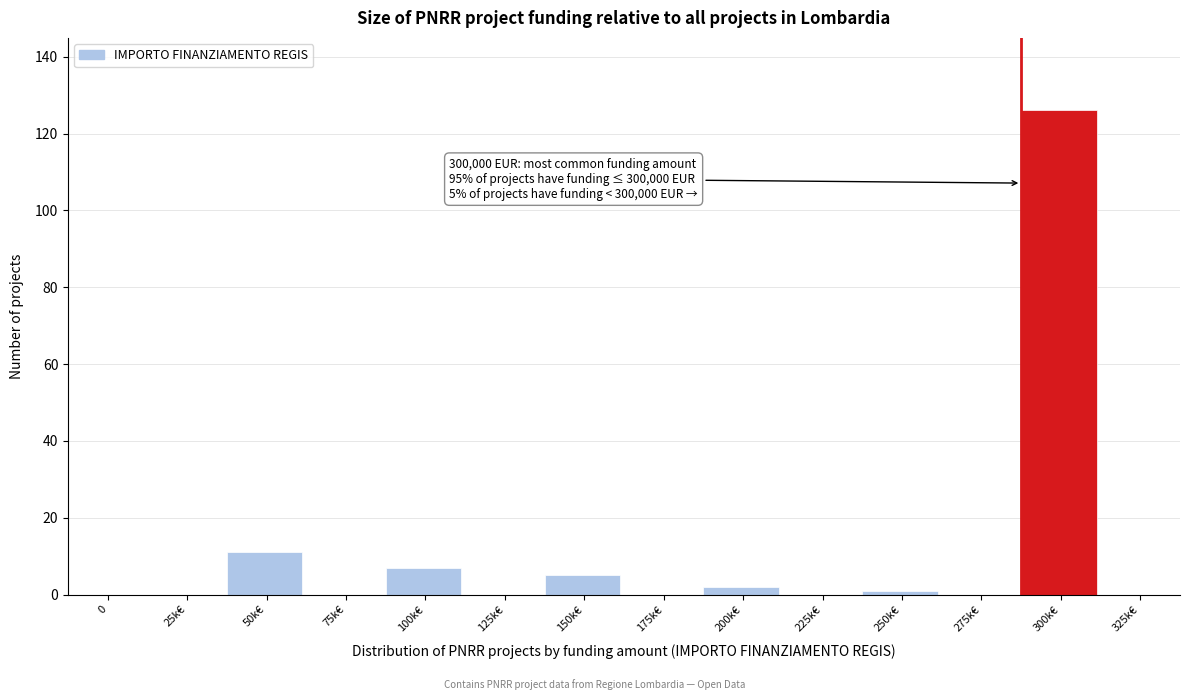

Reading left to right, extract all data points from this chart.

0=0	25k€=0	50k€=11	75k€=0	100k€=7	125k€=0	150k€=5	175k€=0	200k€=2	225k€=0	250k€=1	275k€=0	300k€=126	325k€=0